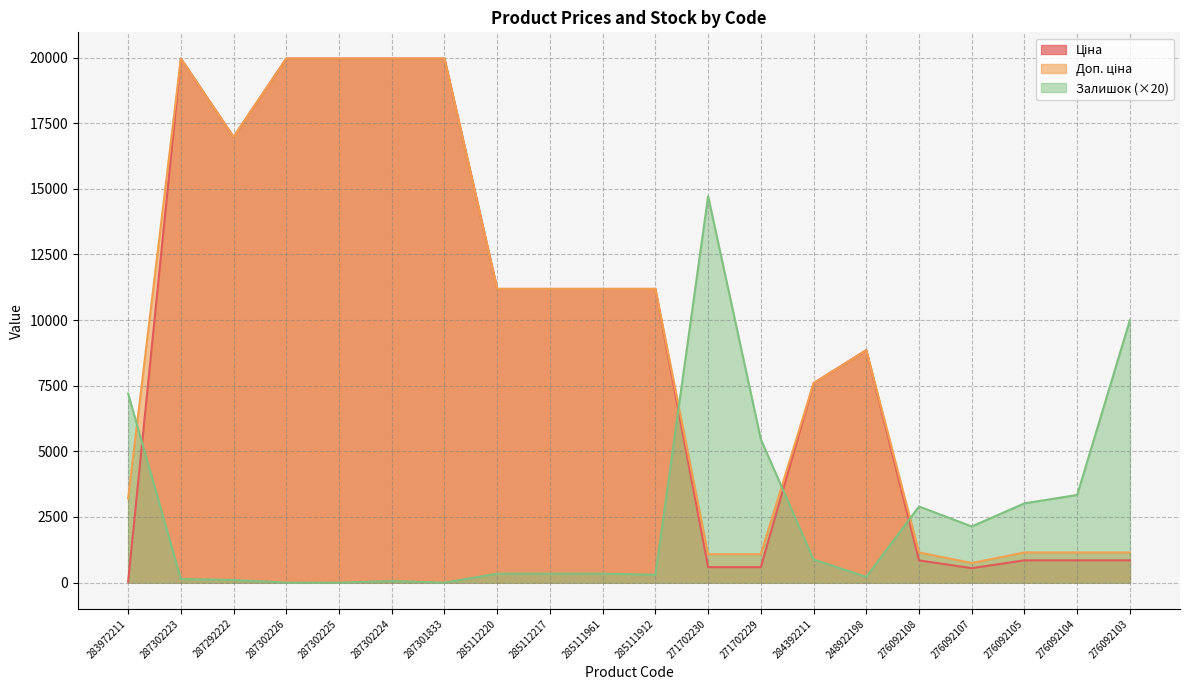

True or false: Ціна and Залишок cross at least once.

True